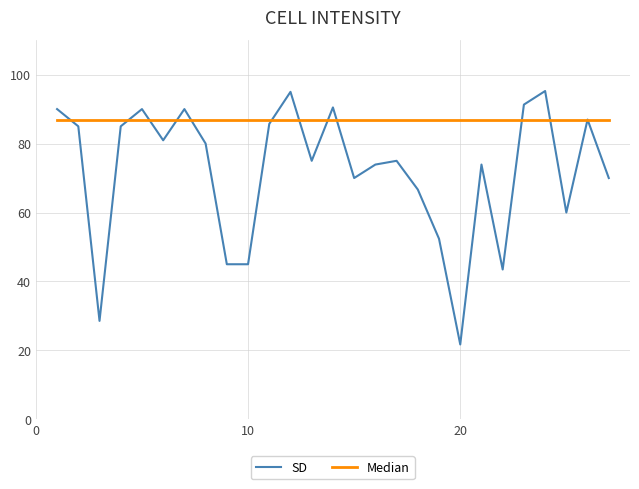

True or false: Median and SD cross at least once.

True